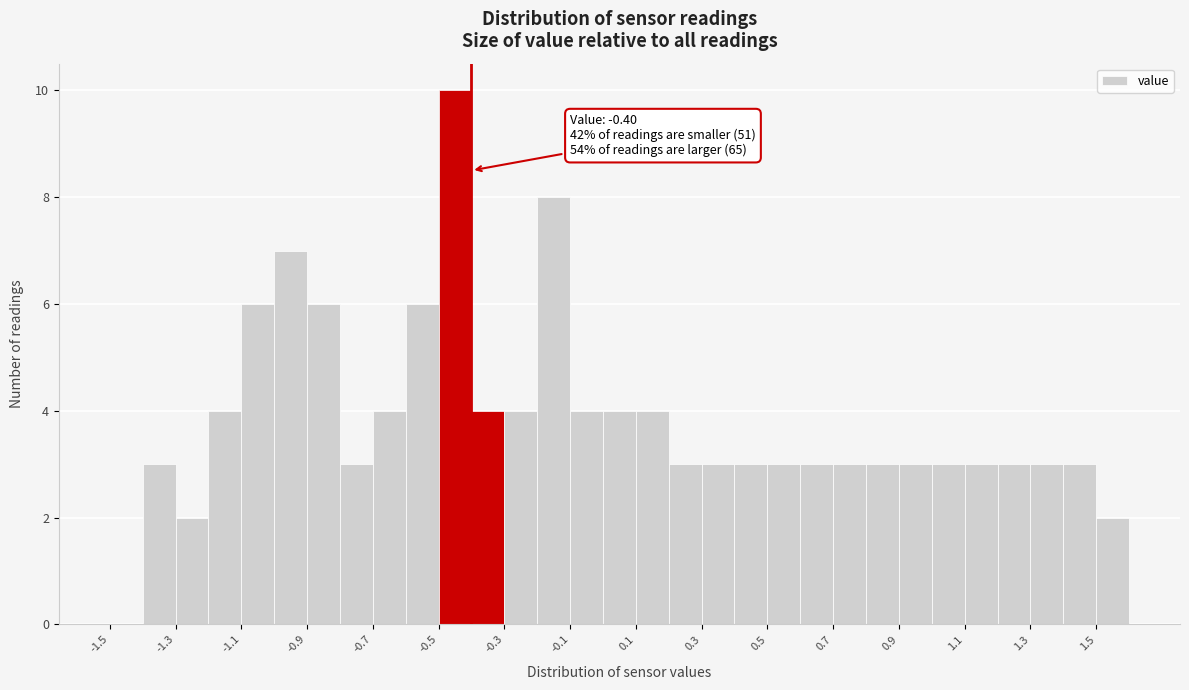

Which range on the x-axis has the tallest bar?

-0.5 to -0.4